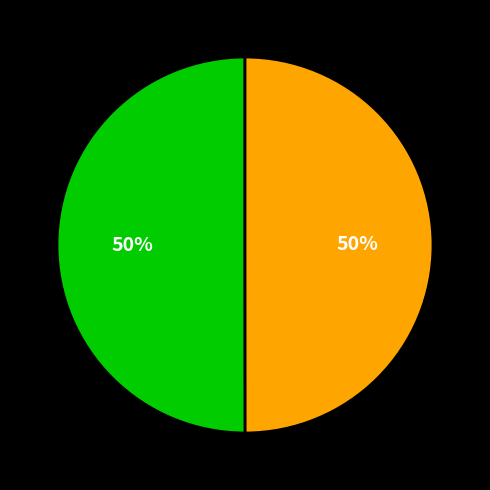

To the nearest percent, what is the average slice percentage?

50%